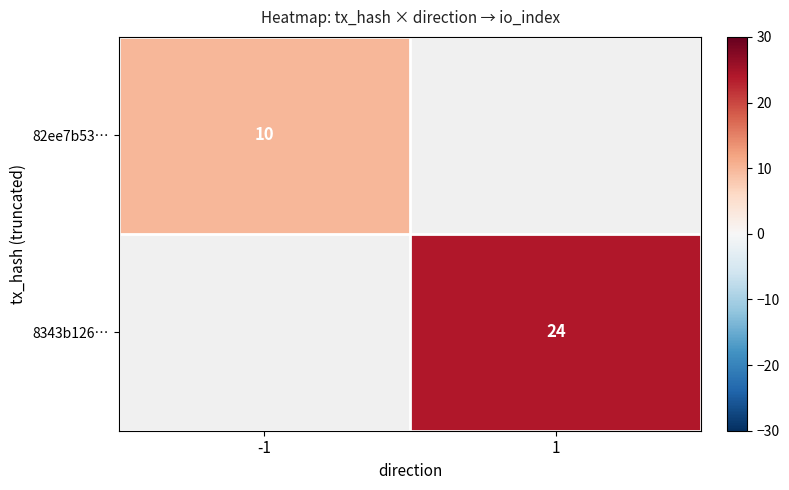

Between 1 and -1, which is larger?

-1